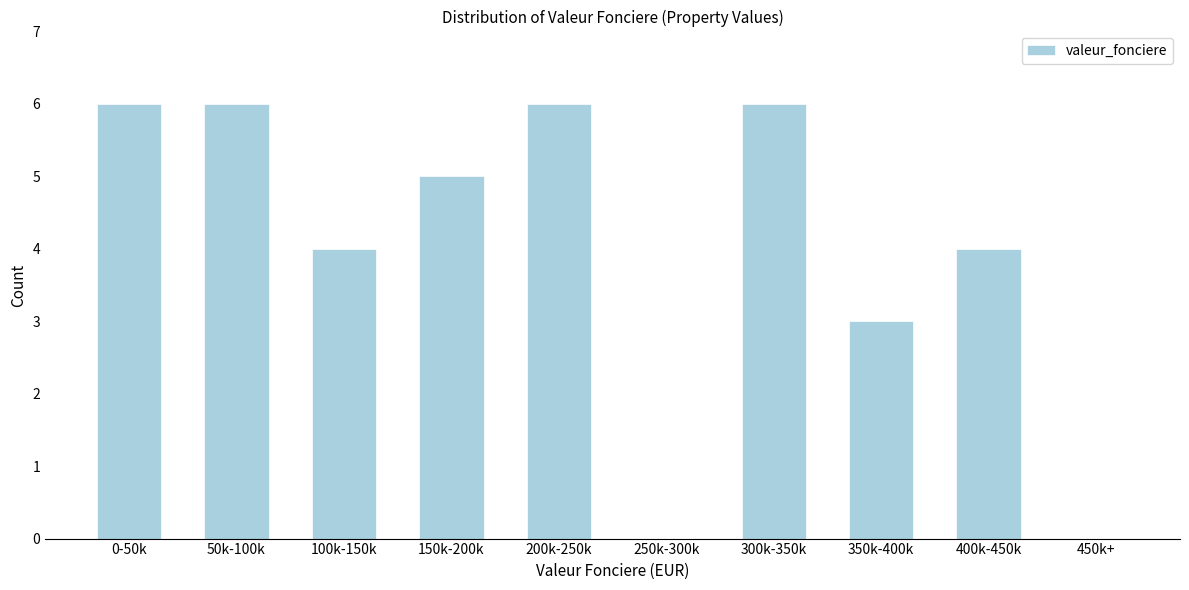

Reading right to left, extract all data points from this chart.

450k+=0	400k-450k=4	350k-400k=3	300k-350k=6	250k-300k=0	200k-250k=6	150k-200k=5	100k-150k=4	50k-100k=6	0-50k=6